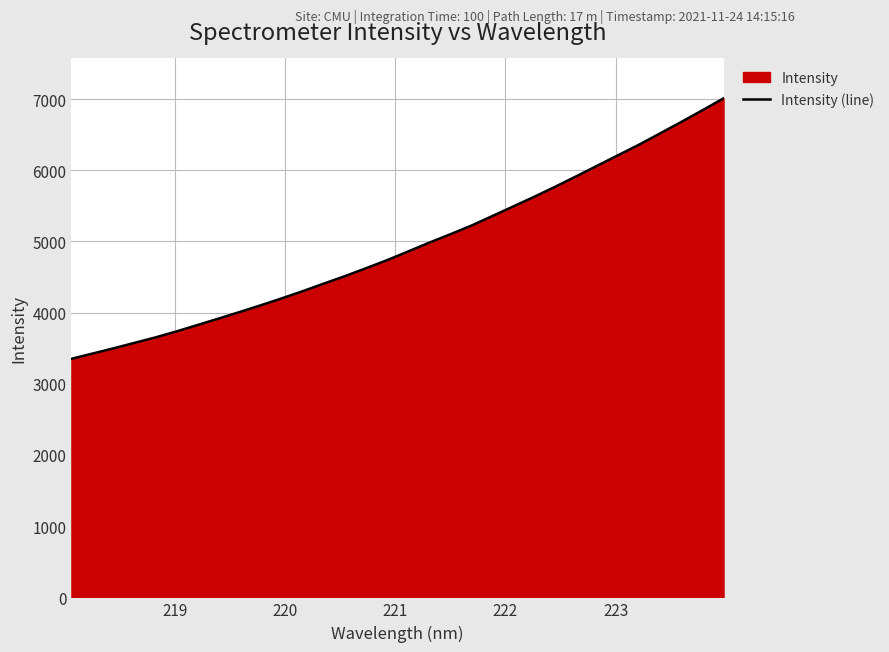

What is the difference between the maximum and second lowest values?

3585.0